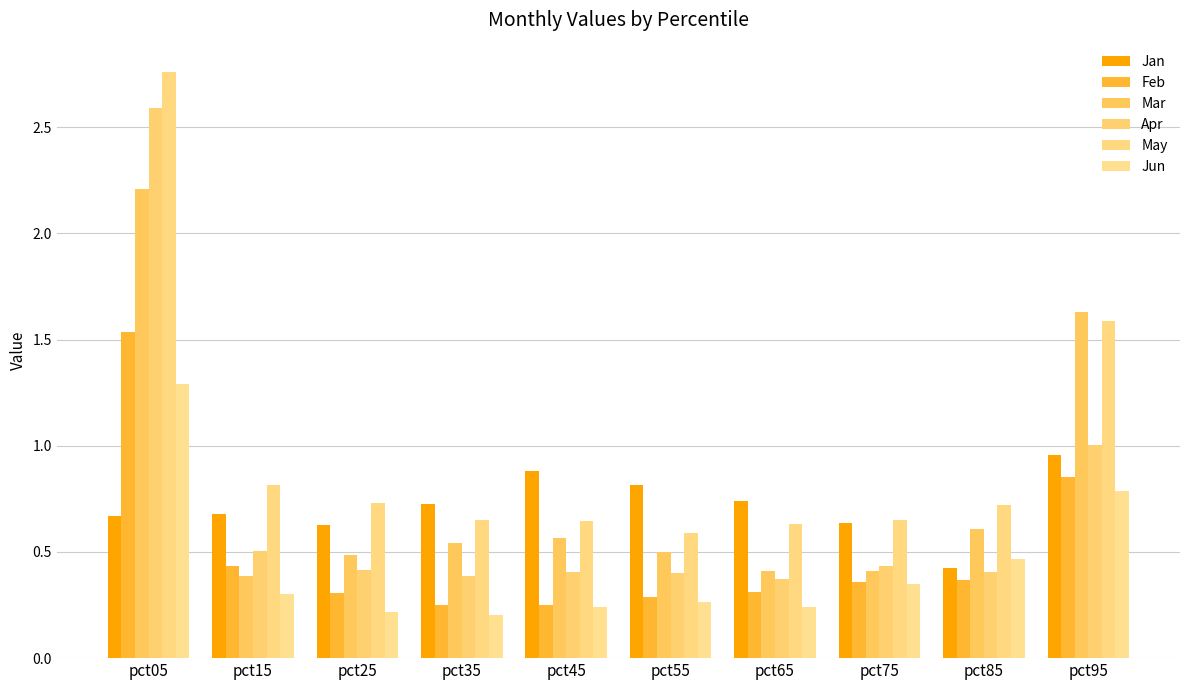

What is the minimum value for May?

0.6